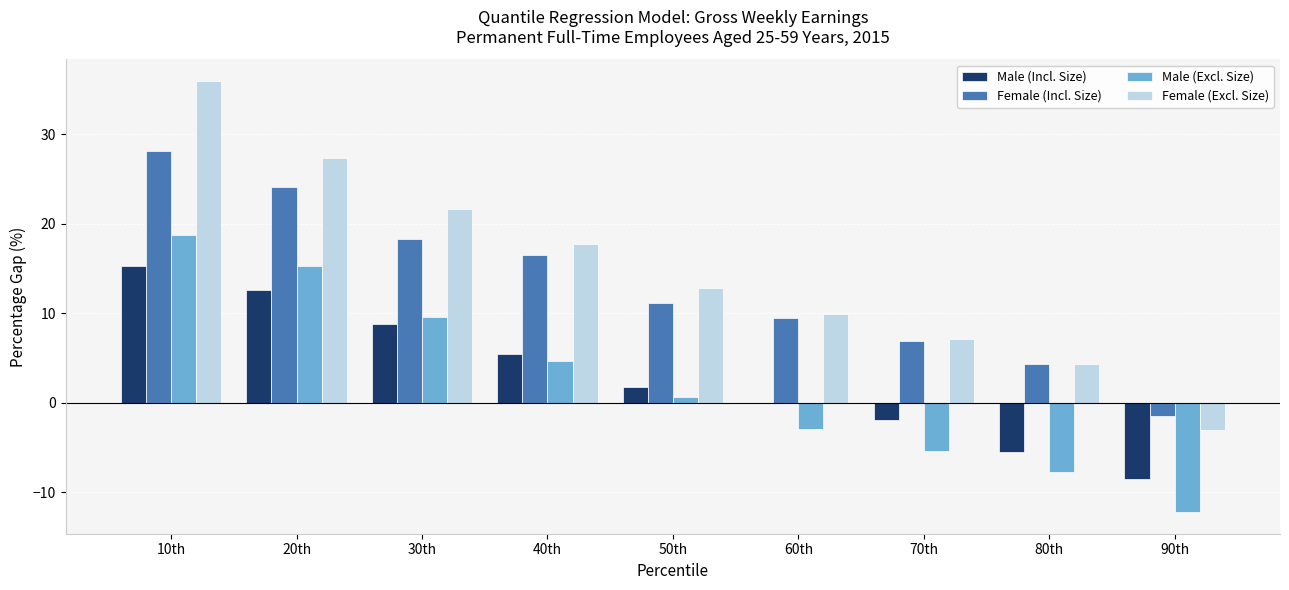

What is the total value across all series at 20th?

79.4